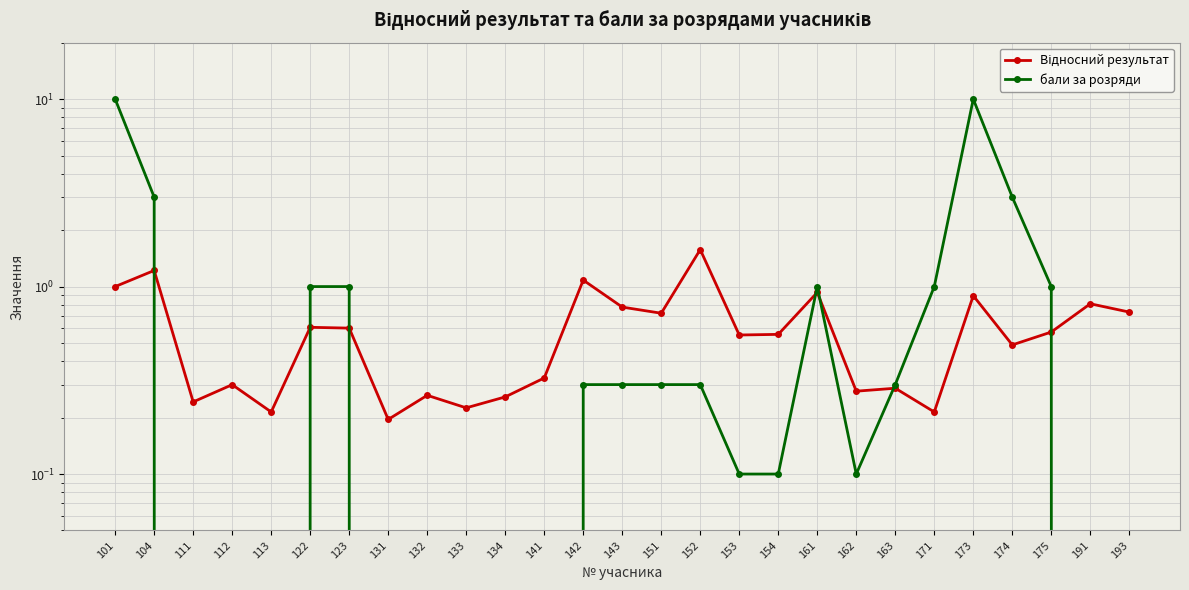

What is the difference between the second highest and second lowest values in the Відносний результат series?

1.0